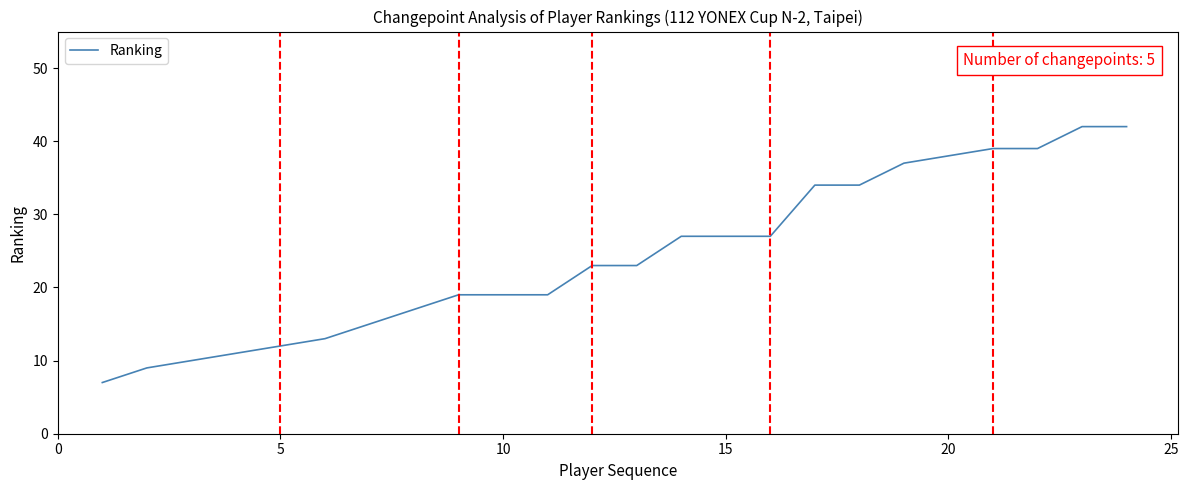

What is the sum of all values?

583